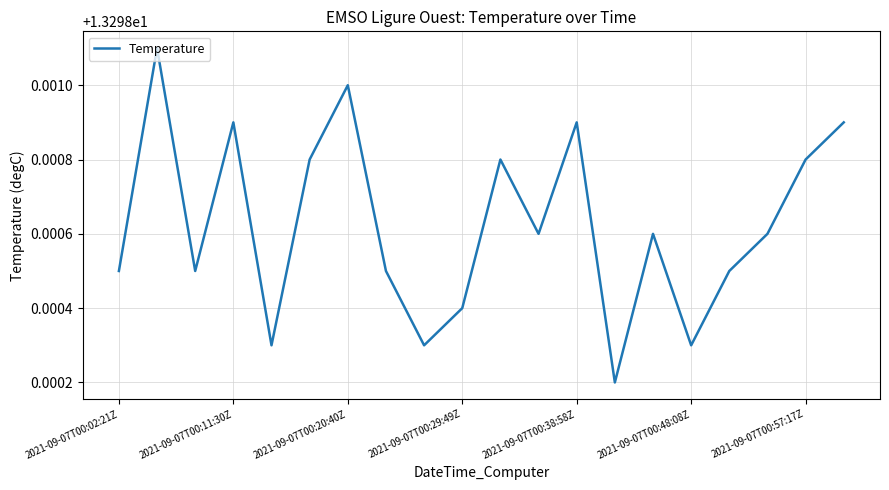

What is the smallest value displayed?

13.3